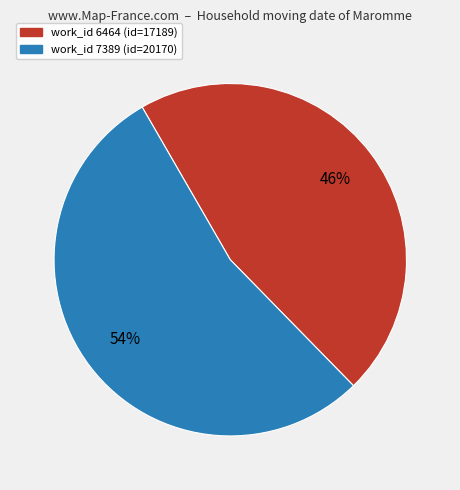

How many segments does this pie chart have?

2